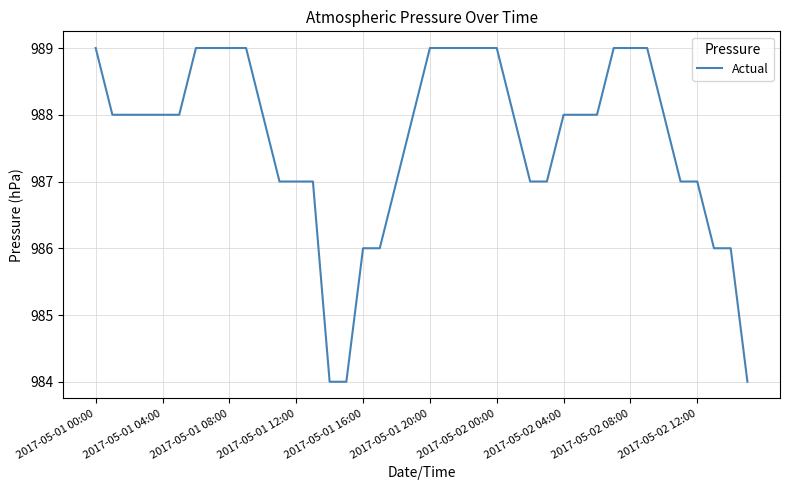

What is the difference between the second highest and second lowest values?

5